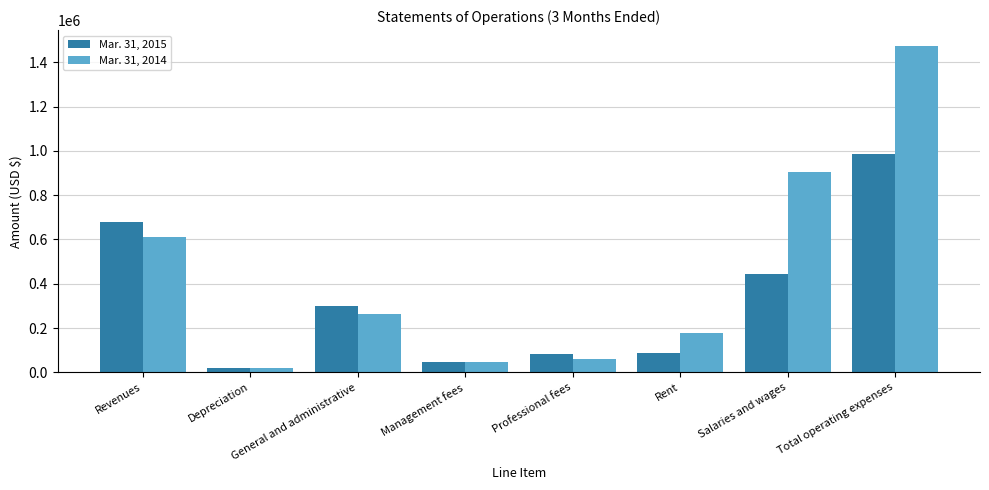

What is the greatest value displayed?

1471535